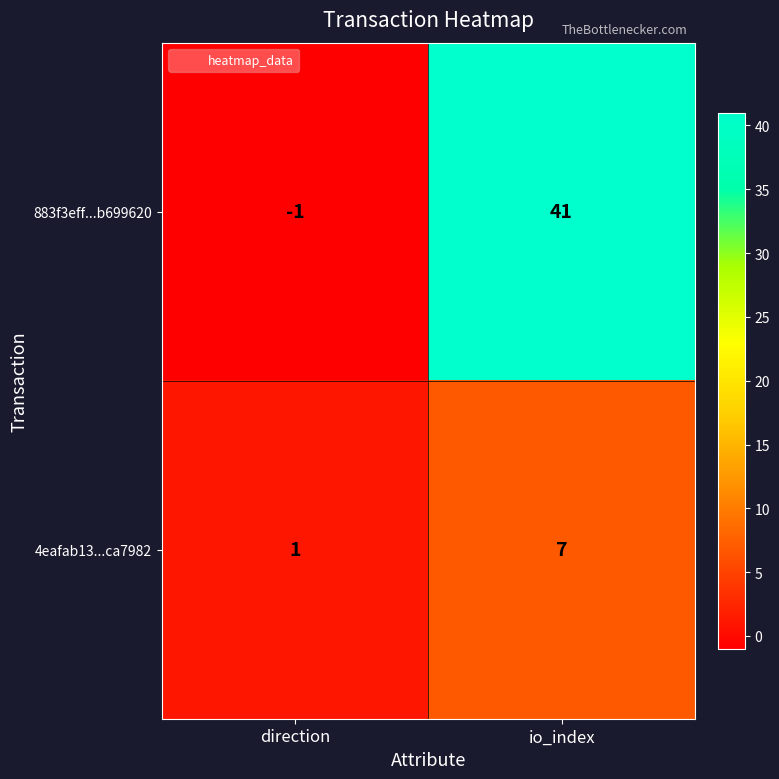

At which category is the sum across all series the highest?

io_index